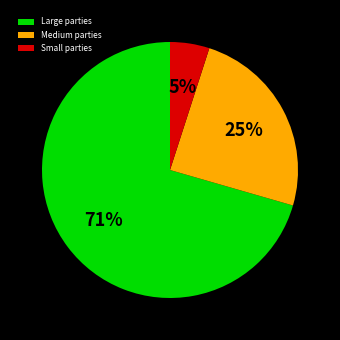

Which category has the biggest portion of the pie?

Large parties